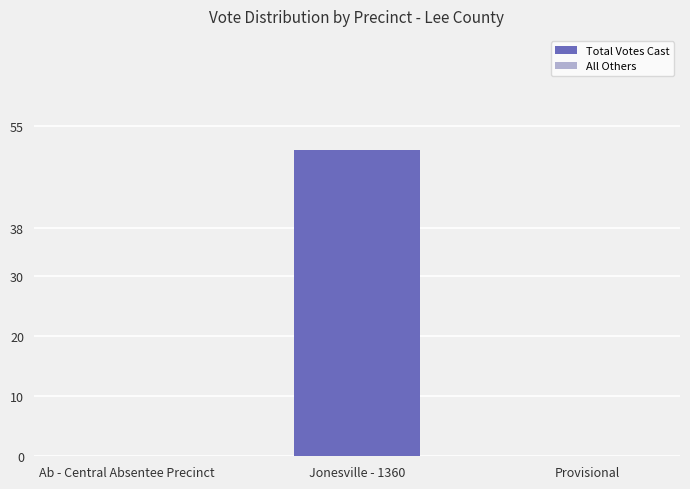

What is the change in value from Ab - Central Absentee Precinct to Jonesville - 1360?

+51